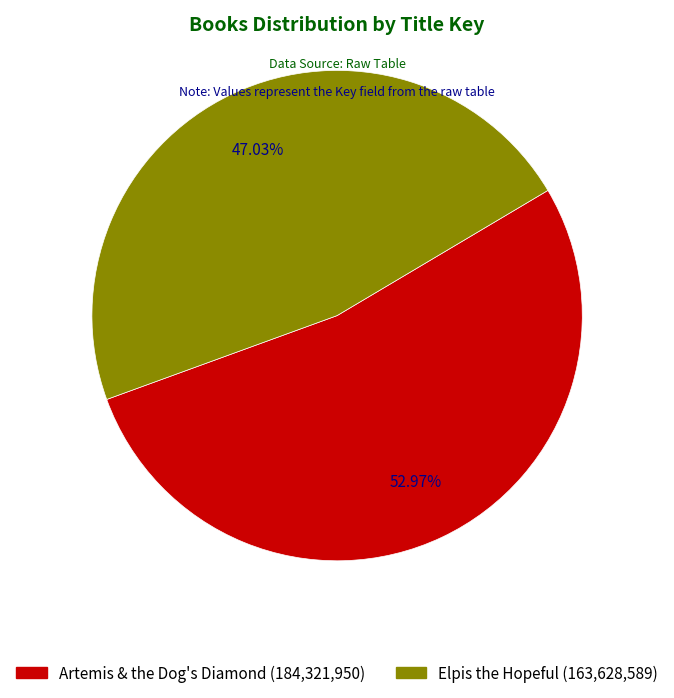

To the nearest percent, what is the combined percentage of Elpis the Hopeful and Artemis & the Dog's Diamond?

100%